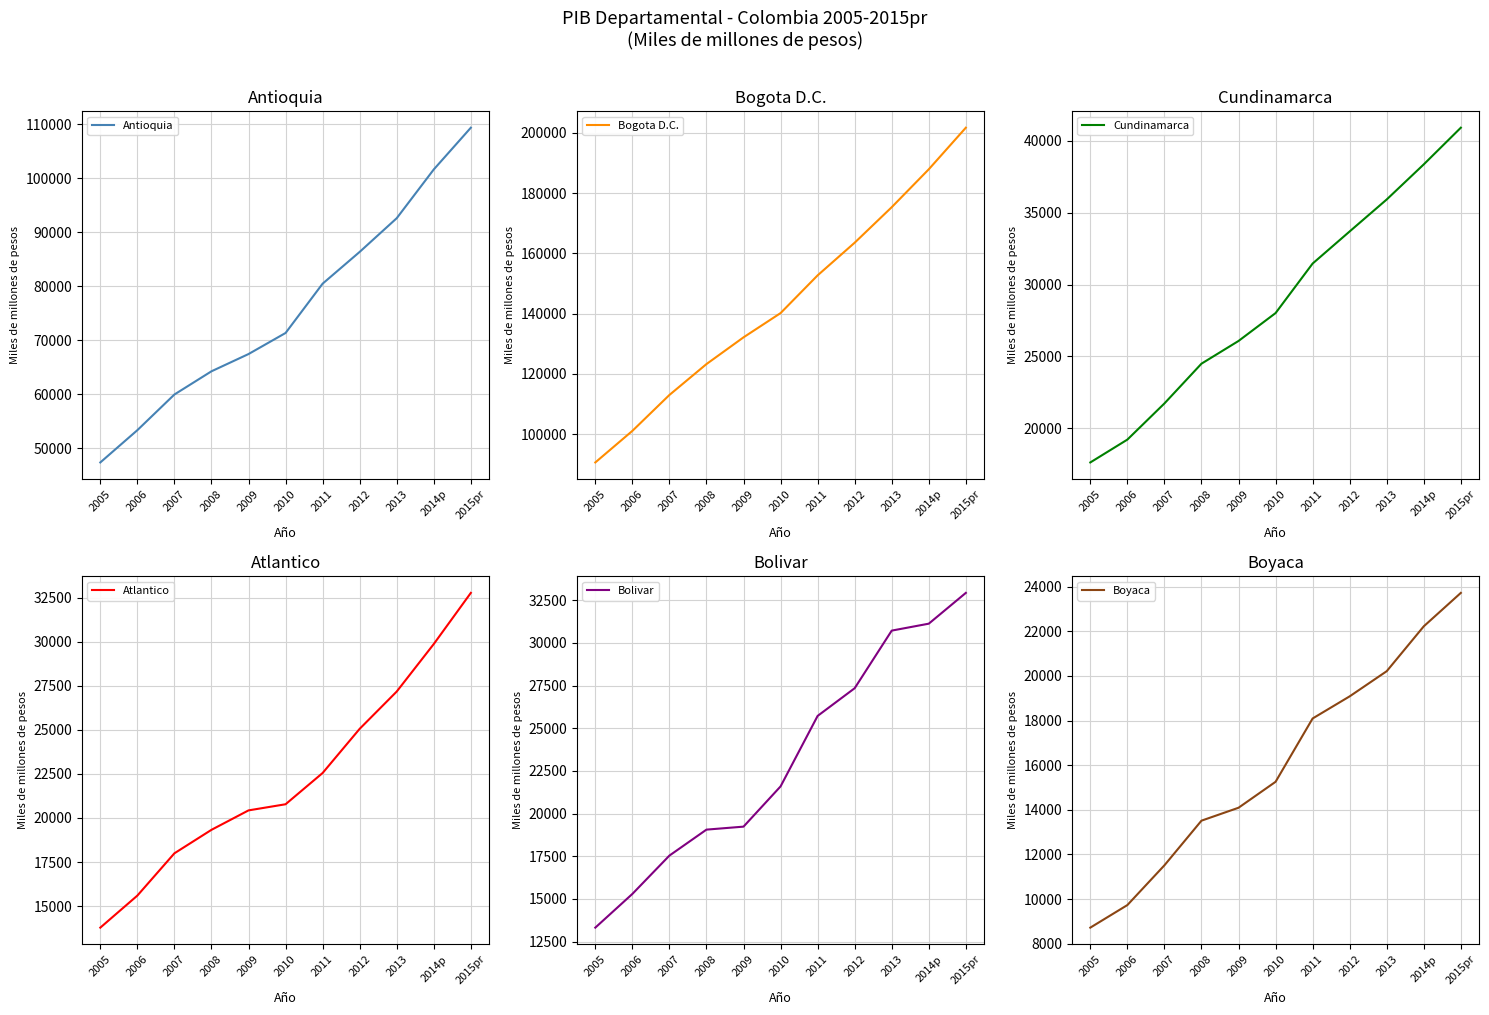

What is the approximate value of Antioquia at 2009, to the nearest 10?

67430